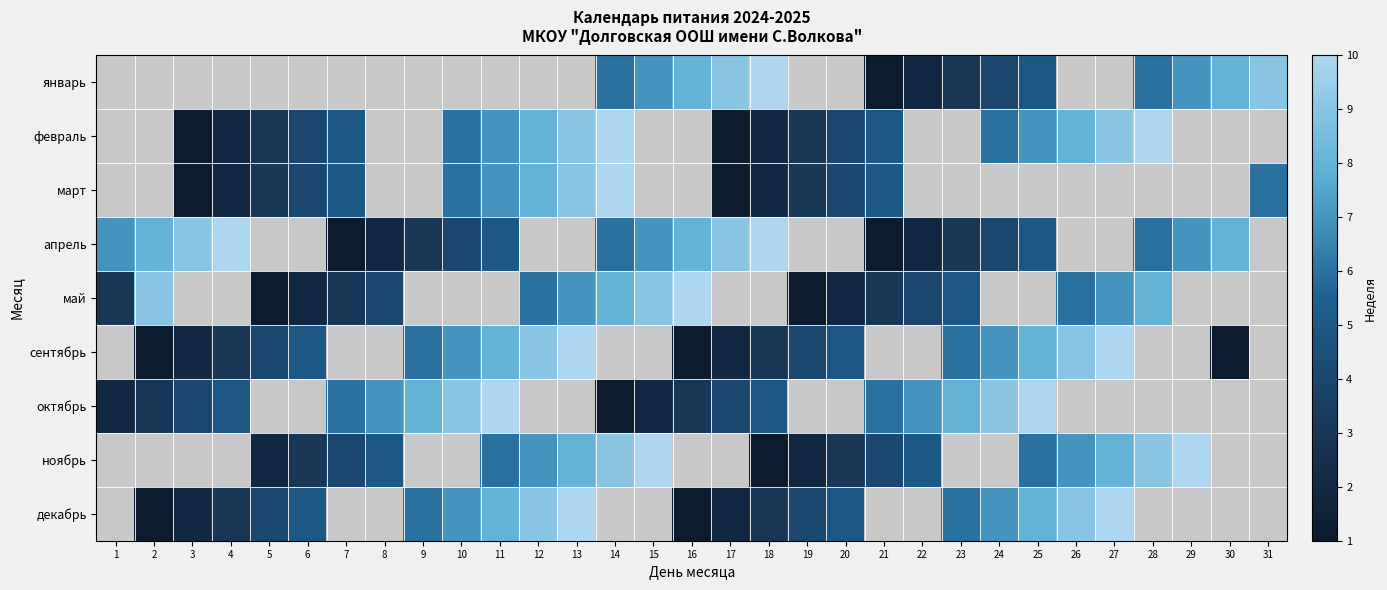

What is the smallest value displayed?

1.0